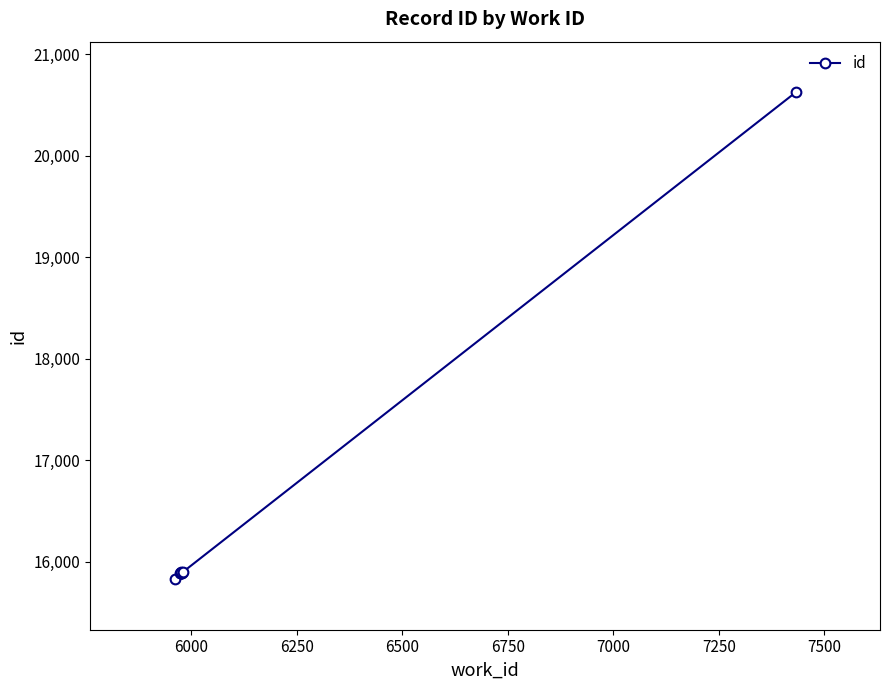

What is the ratio of the value at 7250 to the value at 6250?

1.0